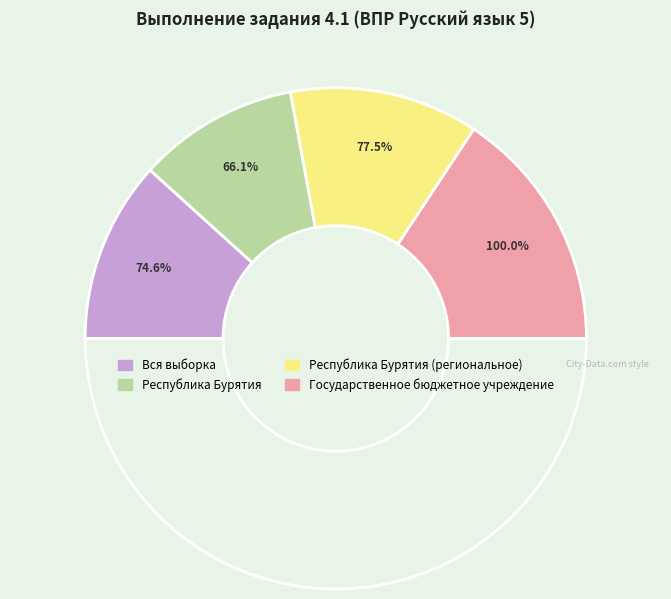

The Государственное бюджетное учреждение slice represents 31% of the pie. True or false?

True